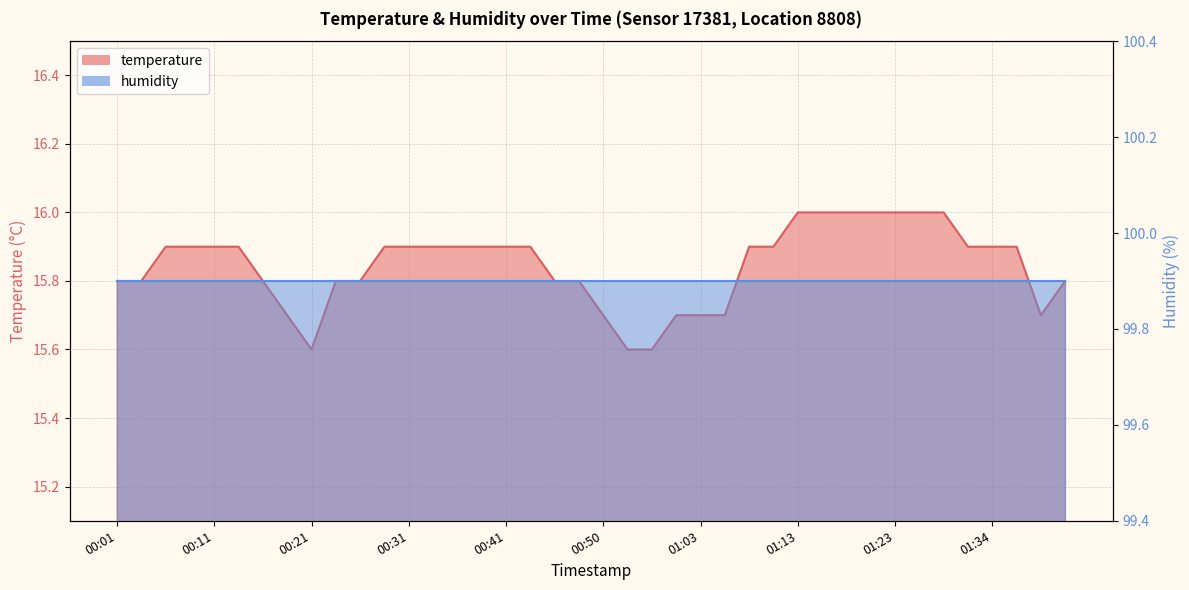

The chart shows a value of 15.9 at 01:08. True or false?

True